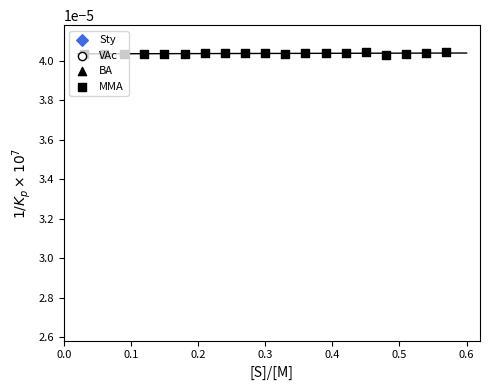

Is the value of BA at 11 greater than the value of Sty at 0.5?

Yes